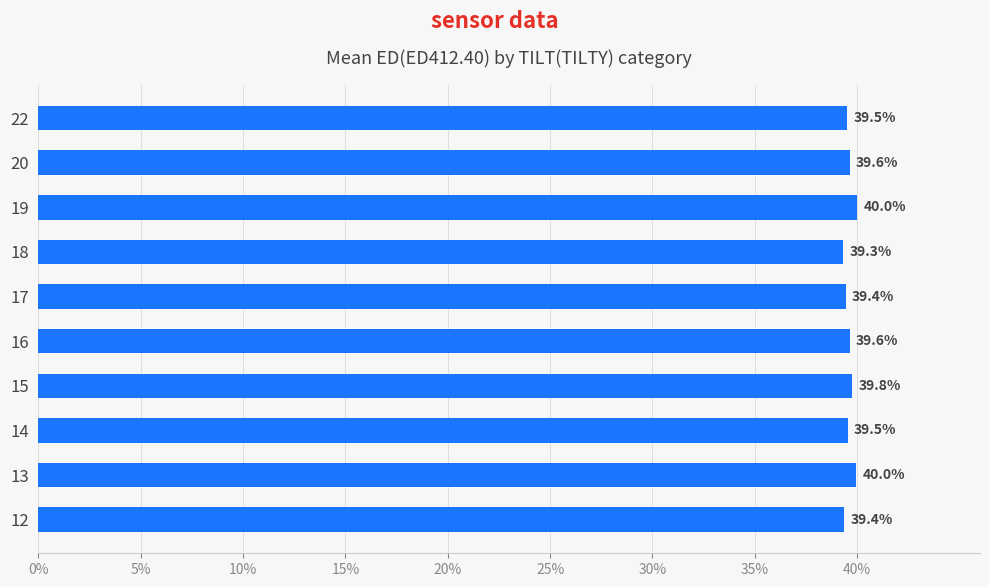

What is the difference between the maximum and minimum values?

0.7